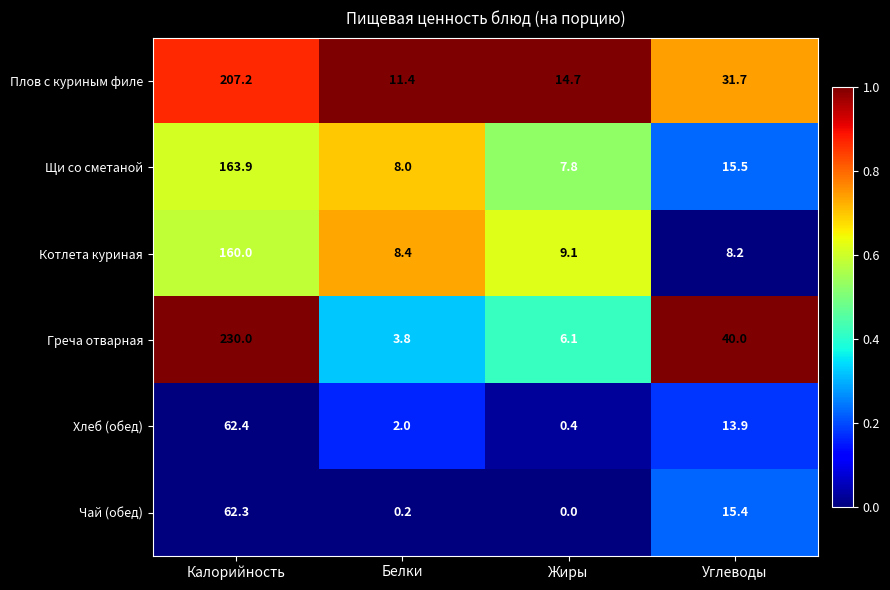

Reading right to left, list all the values displayed in this chart.

Плов с куриным филе: 31.7	14.7	11.4	207.2
Щи со сметаной: 15.5	7.8	8.0	163.9
Котлета куриная: 8.2	9.1	8.4	160.0
Греча отварная: 40.0	6.1	3.8	230.0
Хлеб (обед): 13.9	0.4	2.0	62.4
Чай (обед): 15.4	0.0	0.2	62.3